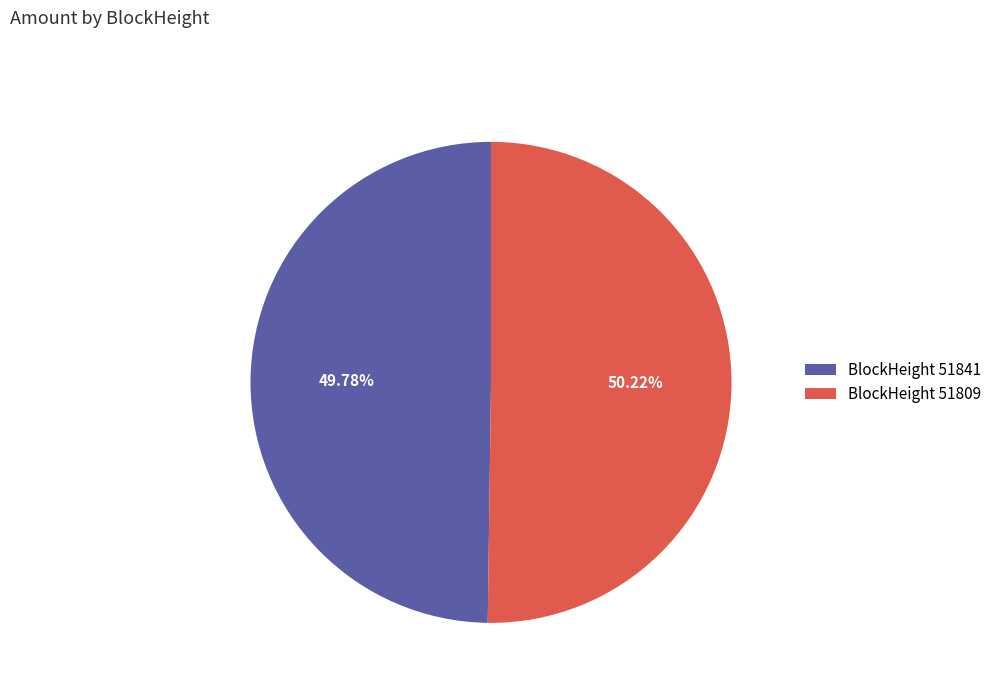

Is there any slice that represents more than half of the pie?

Yes